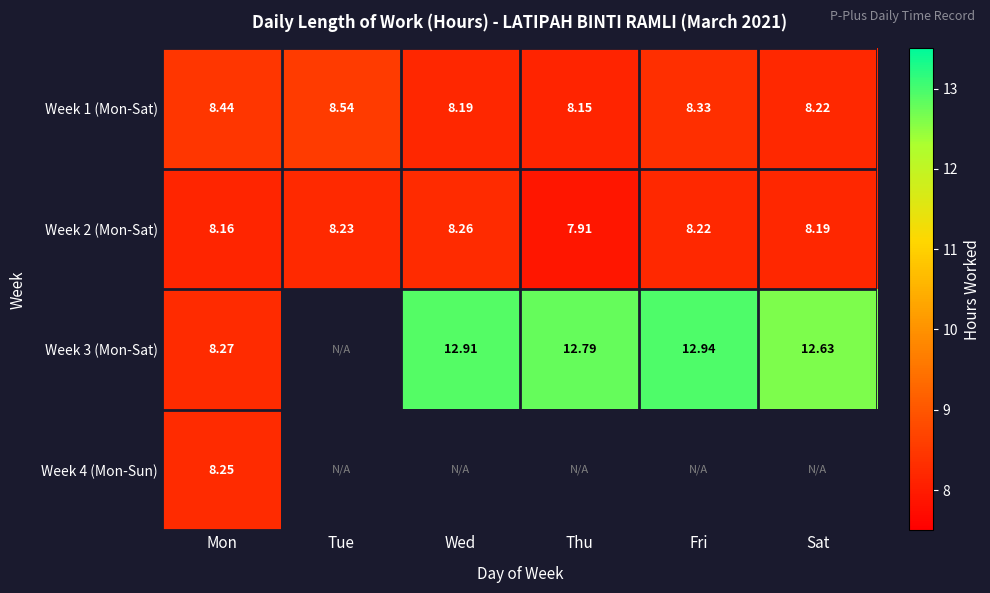

Which has a higher value, Sat or Thu?

Sat